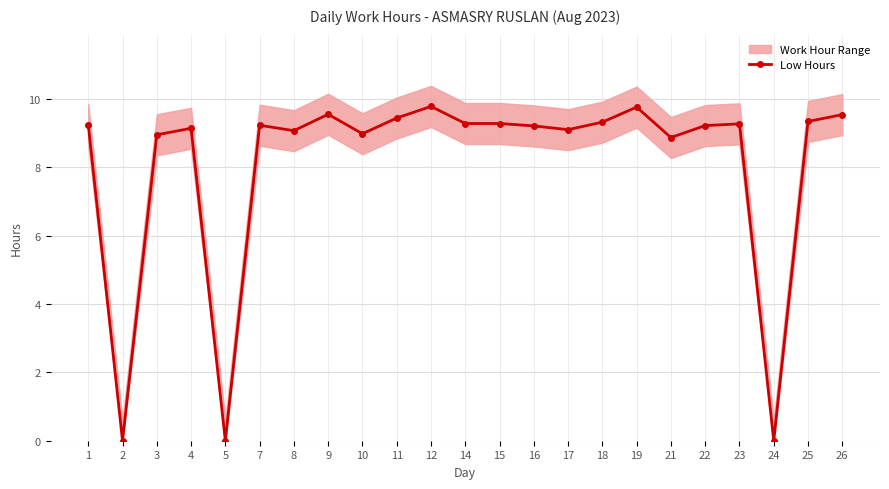

Is it true that the value at 4 is 9.1?

True